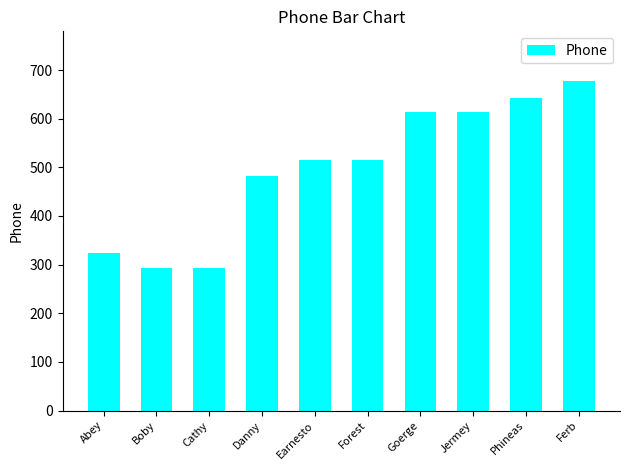

How many data points are less than 515?

4